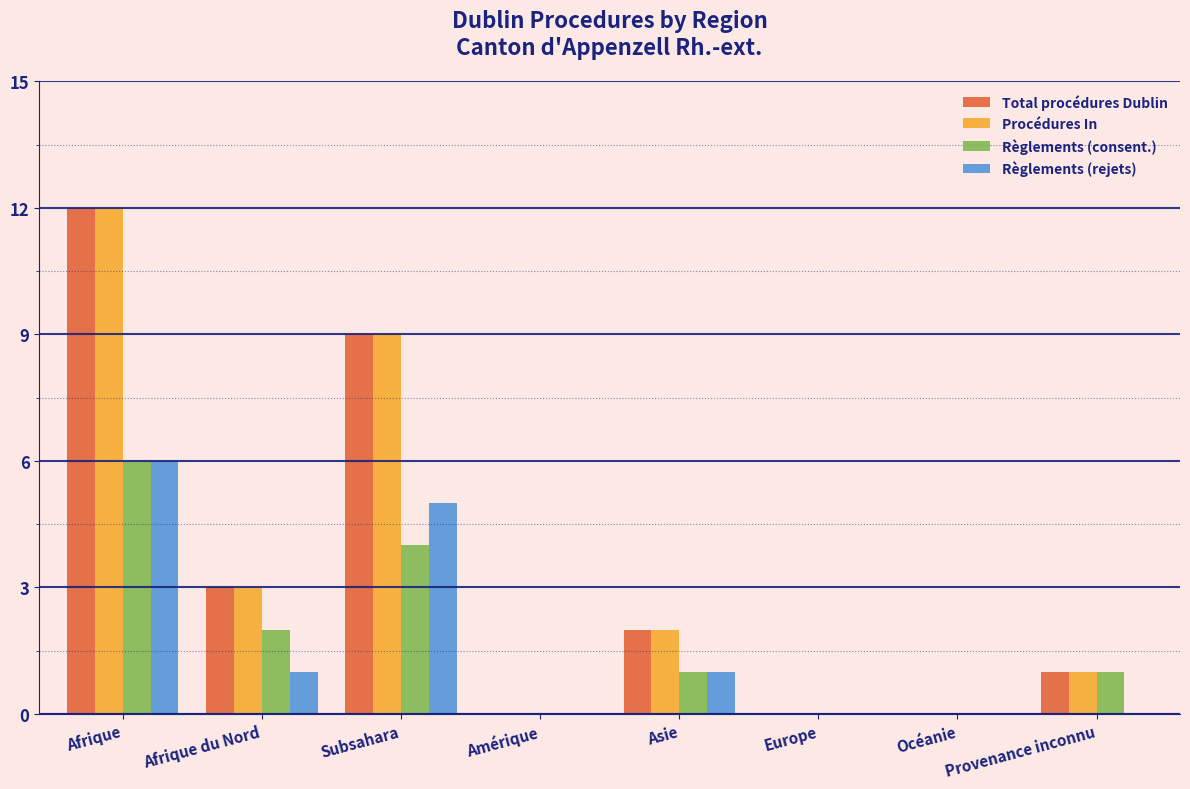

Reading left to right, extract all data points from this chart.

Total procédures Dublin: Afrique=12	Afrique du Nord=3	Subsahara=9	Amérique=0	Asie=2	Europe=0	Océanie=0	Provenance inconnu=1
Procédures In: Afrique=12	Afrique du Nord=3	Subsahara=9	Amérique=0	Asie=2	Europe=0	Océanie=0	Provenance inconnu=1
Règlements (consent.): Afrique=6	Afrique du Nord=2	Subsahara=4	Amérique=0	Asie=1	Europe=0	Océanie=0	Provenance inconnu=1
Règlements (rejets): Afrique=6	Afrique du Nord=1	Subsahara=5	Amérique=0	Asie=1	Europe=0	Océanie=0	Provenance inconnu=0